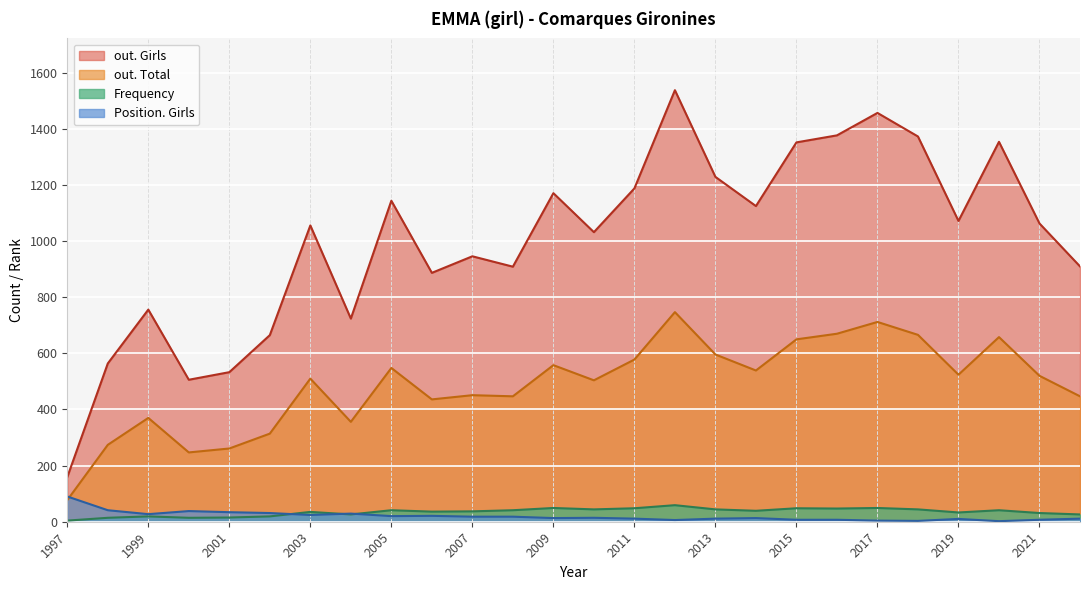

What is the difference between the Frequency values at 2002 and 2008?

22